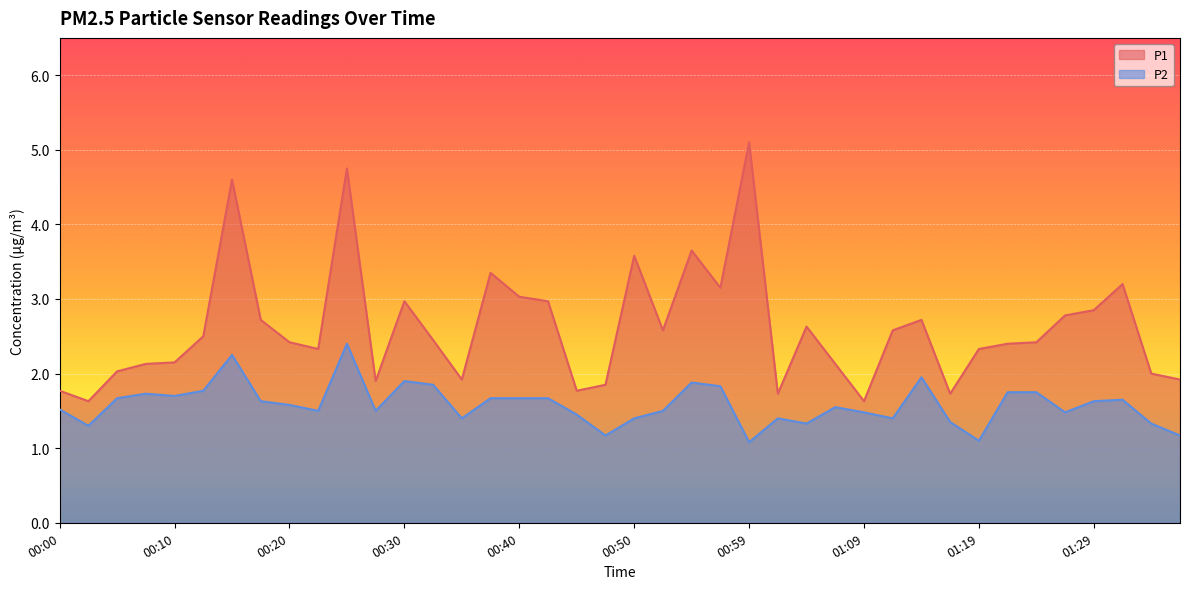

Read the P1 value at 01:04.

2.6